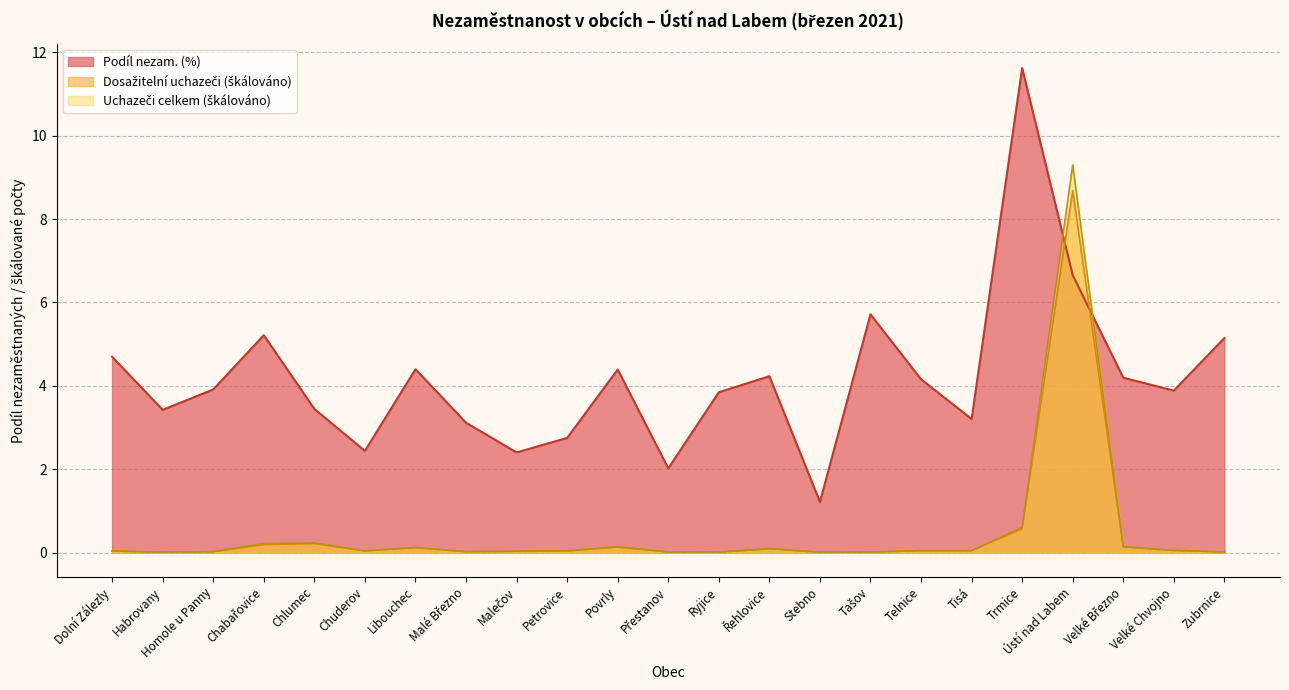

What is the average value of the Uchazeči celkem series?

0.5